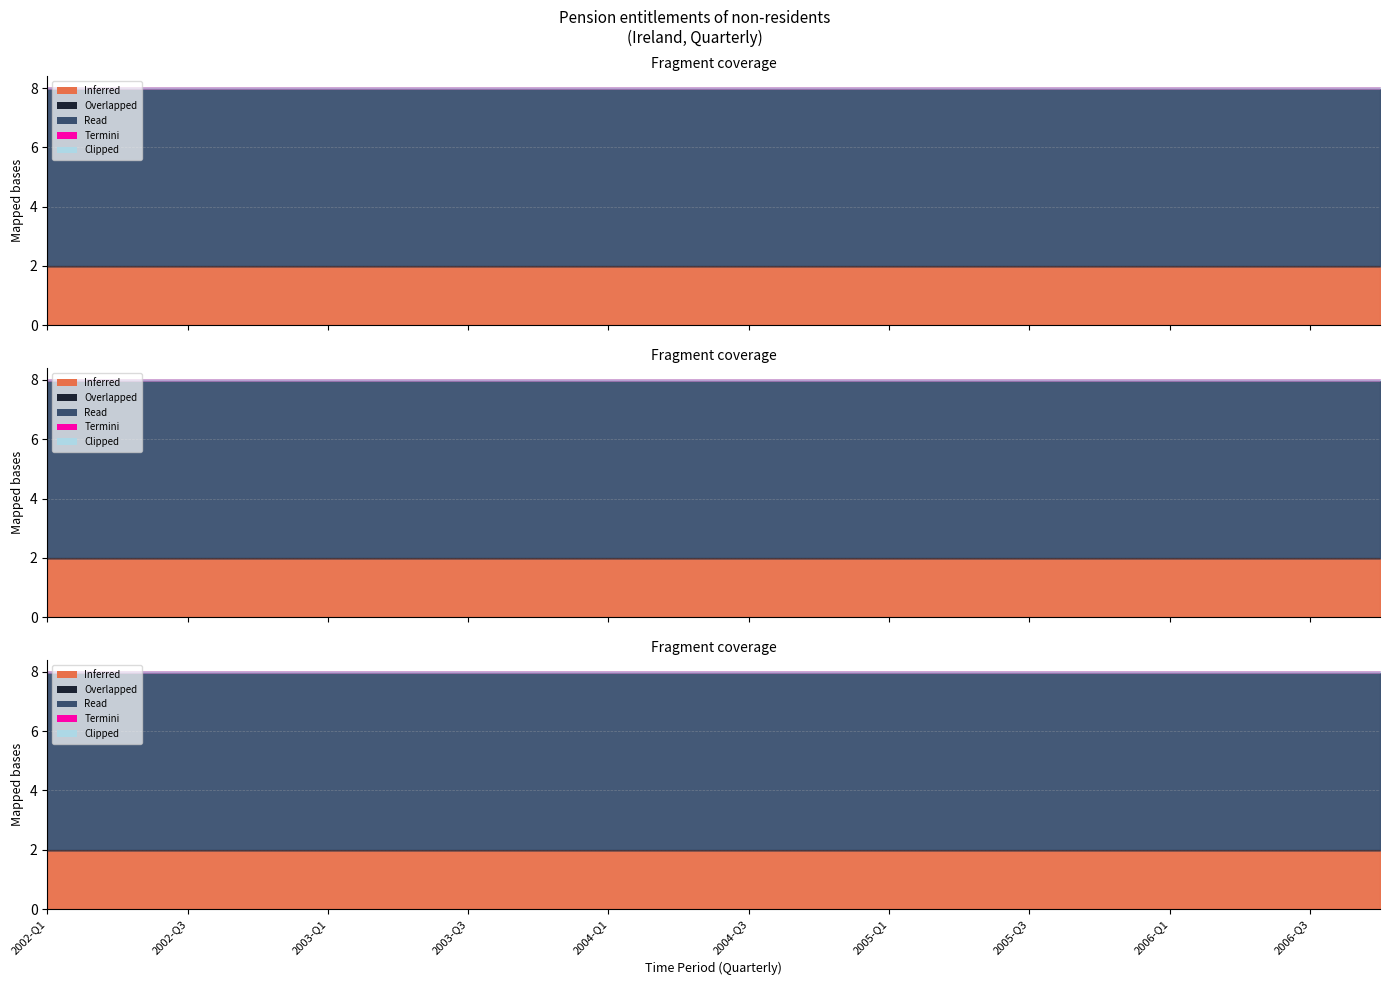

What is the label of the 4th point from the left?

2002-Q4